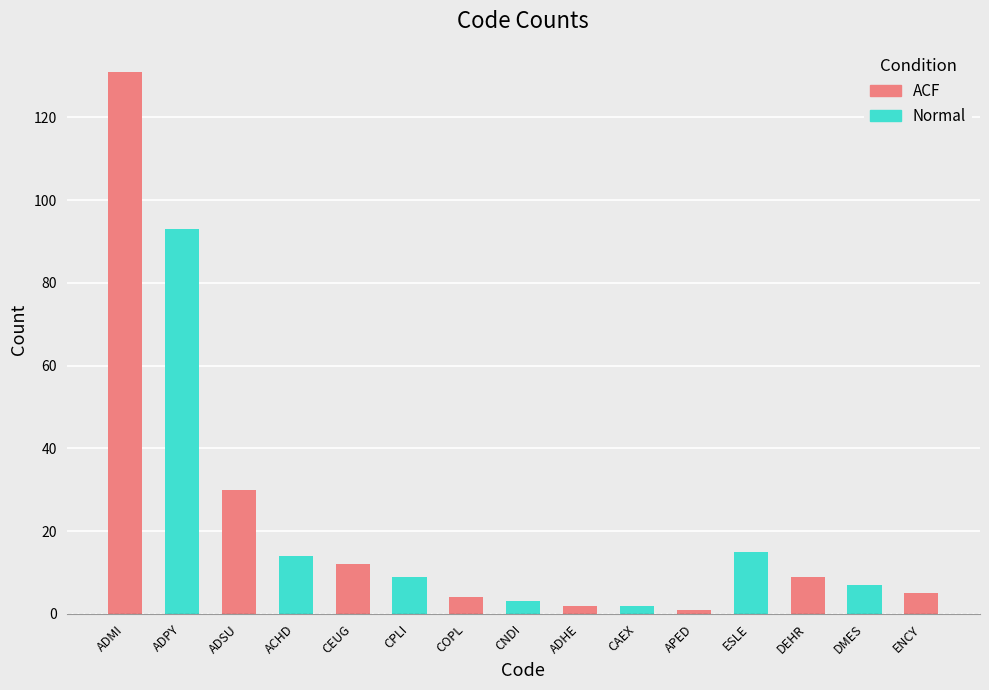

What is the label of the 6th bar from the left?

CPLI